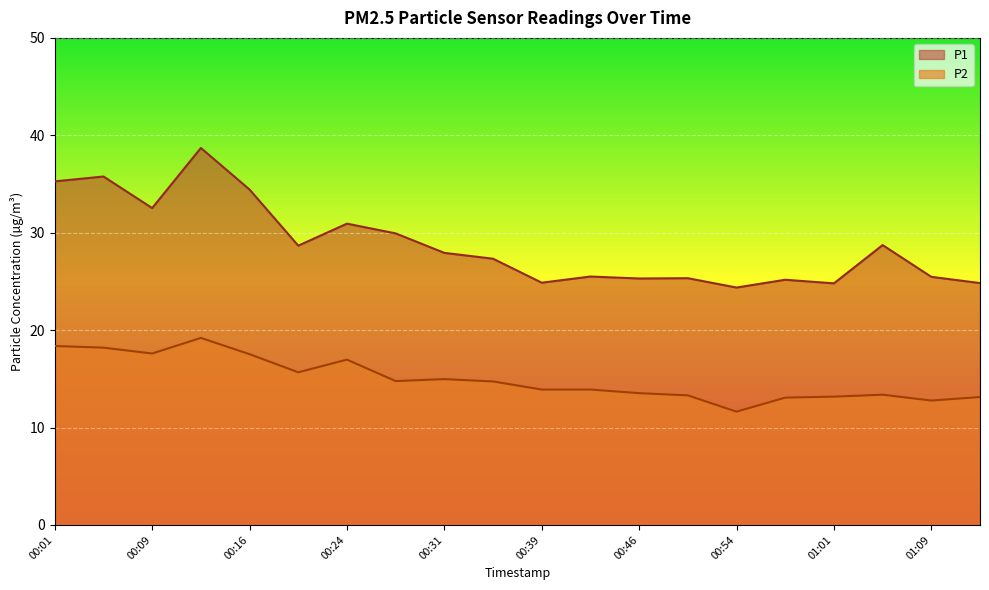

What is the maximum value for P1?

38.7